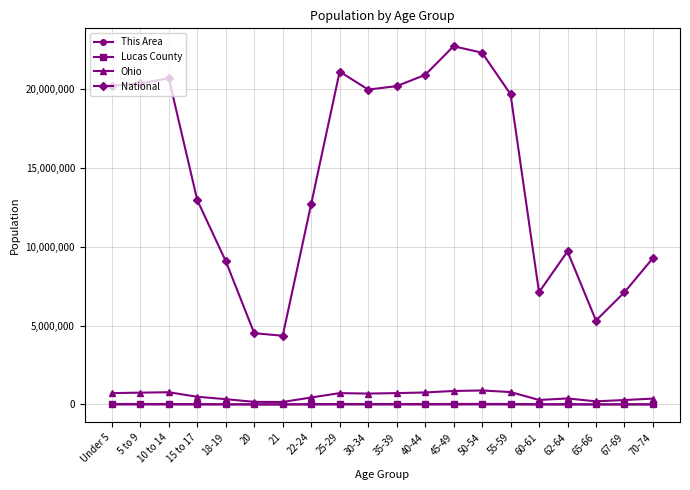

What is the minimum value shown in the chart?

43